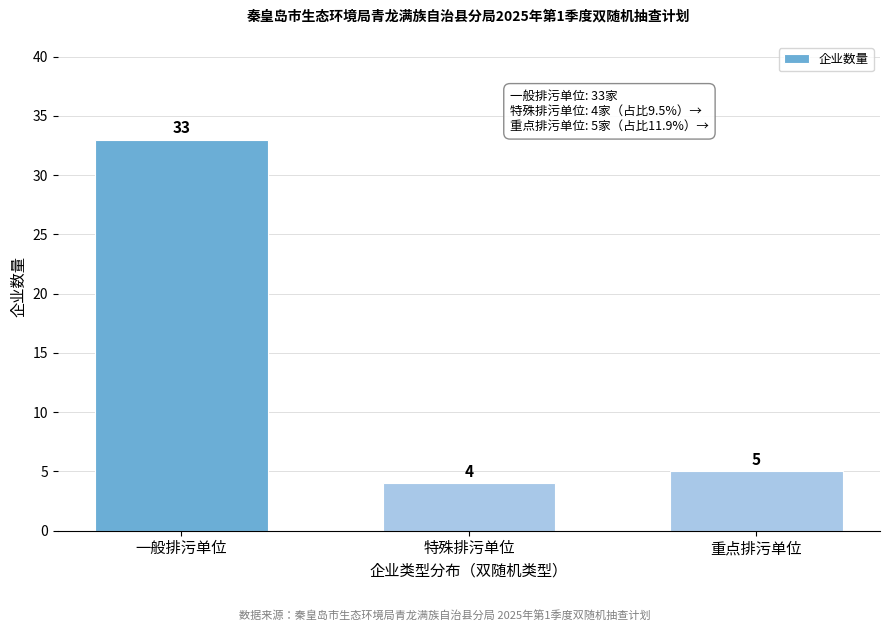

Reading right to left, transcribe all the data shown in this chart.

5	4	33